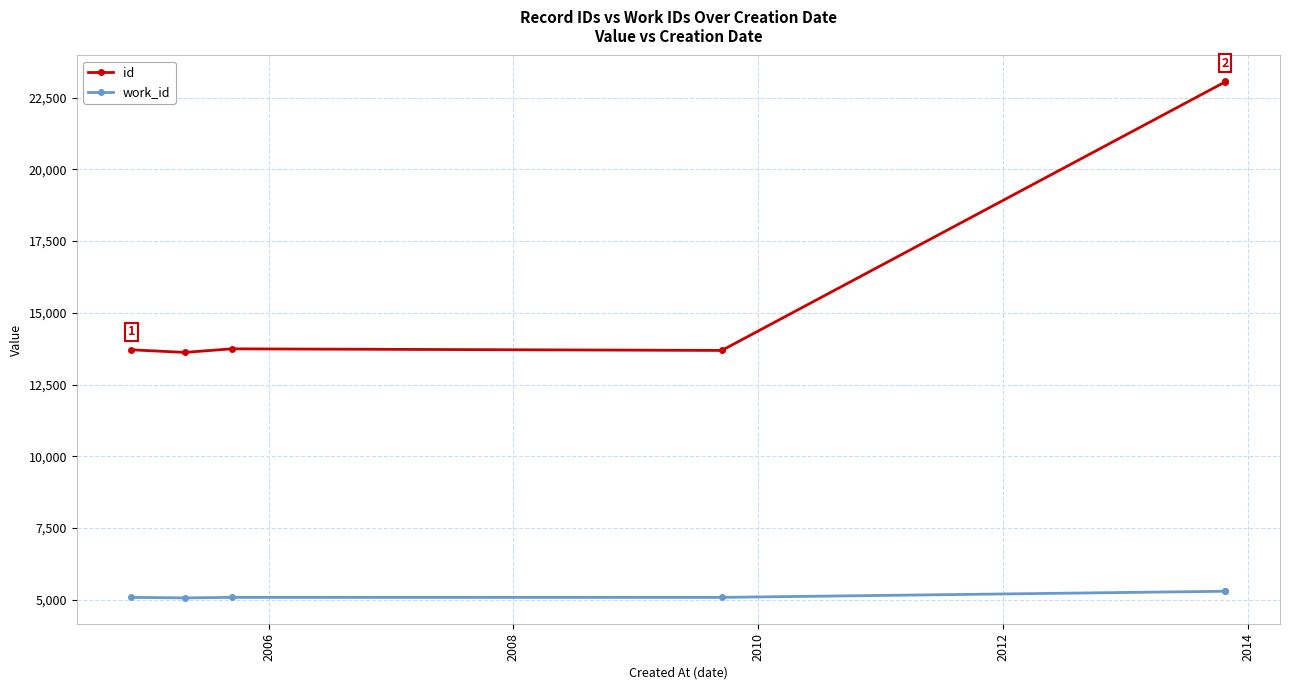

Is this an area chart (filled region under the line)?

No